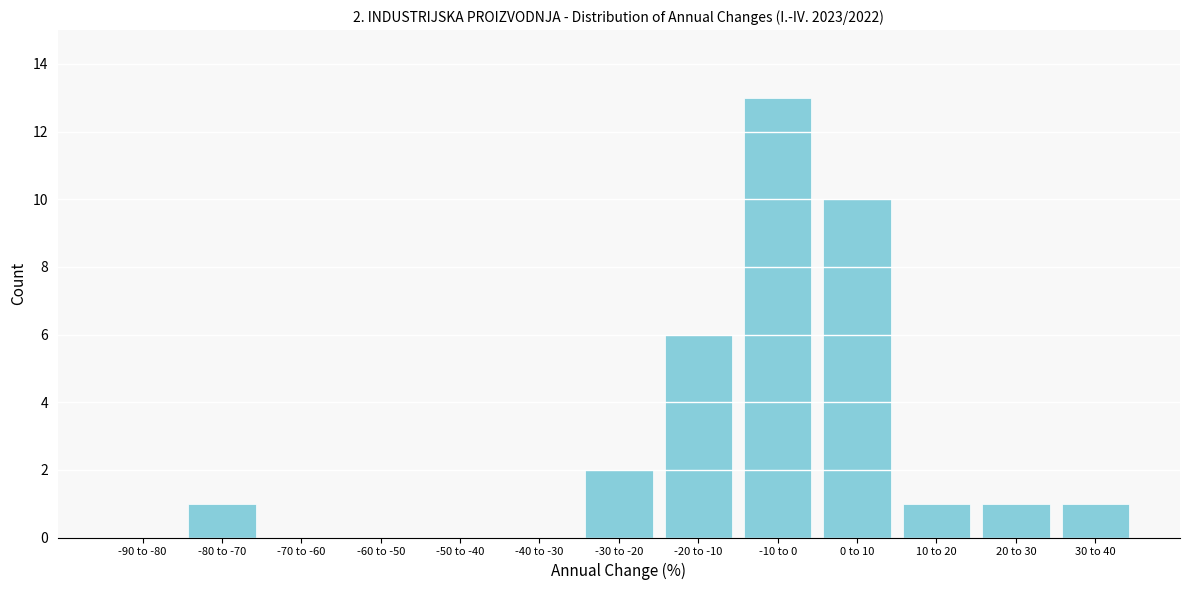

Reading left to right, transcribe all the data shown in this chart.

-90 to -80=0	-80 to -70=1	-70 to -60=0	-60 to -50=0	-50 to -40=0	-40 to -30=0	-30 to -20=2	-20 to -10=6	-10 to 0=13	0 to 10=10	10 to 20=1	20 to 30=1	30 to 40=1